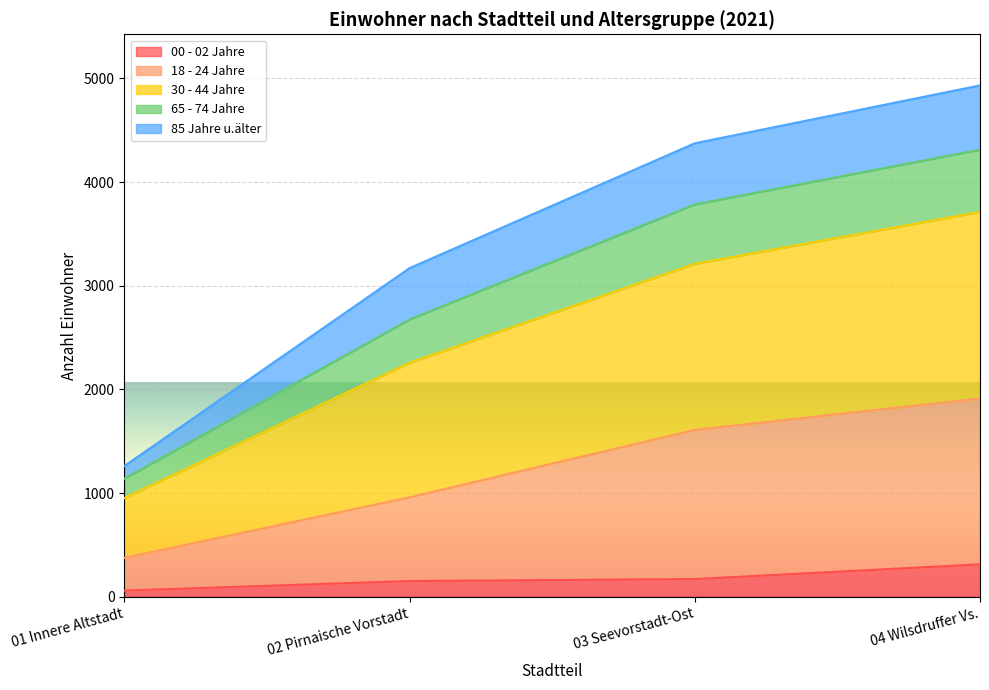

At which label is 18 - 24 Jahre closest to 1143?

02 Pirnaische Vorstadt